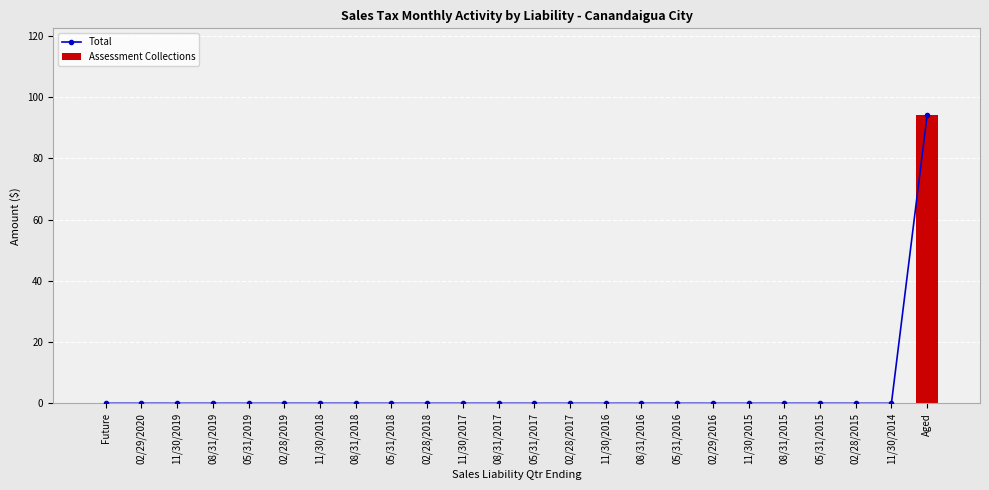

At which category is the sum across all series the highest?

Aged